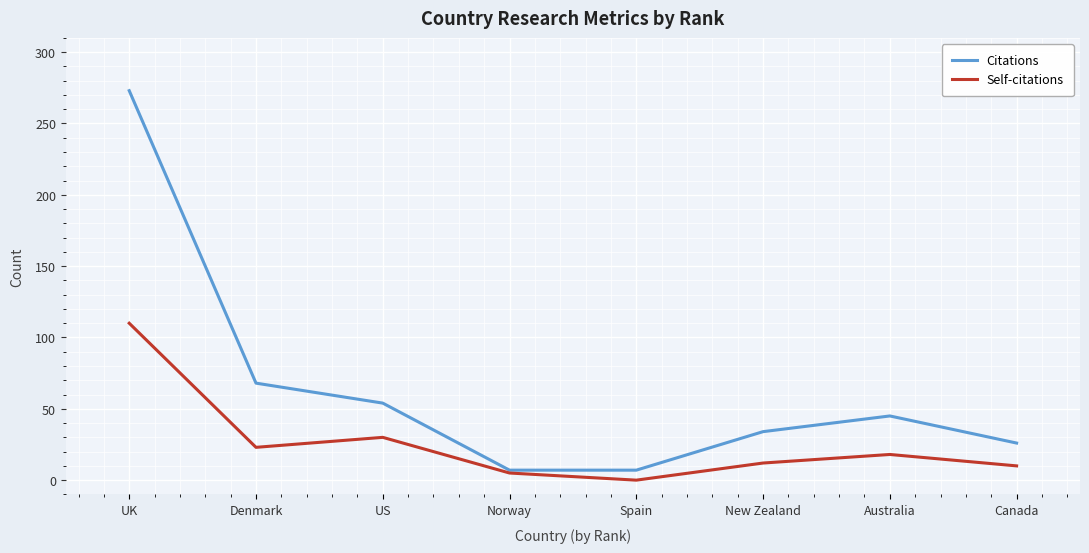

Is it true that Citations equals 45 at Australia?

True